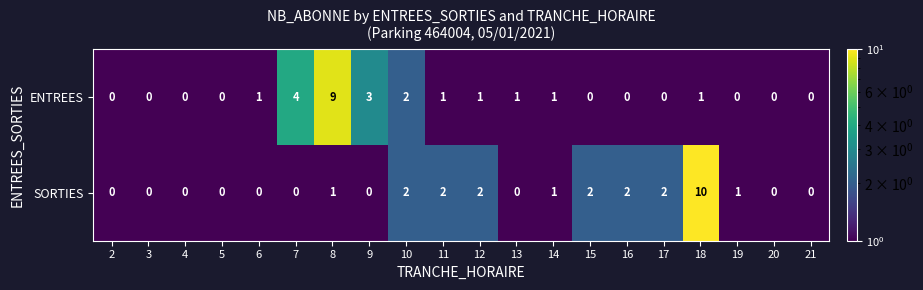

At which category is the sum across all series the highest?

18